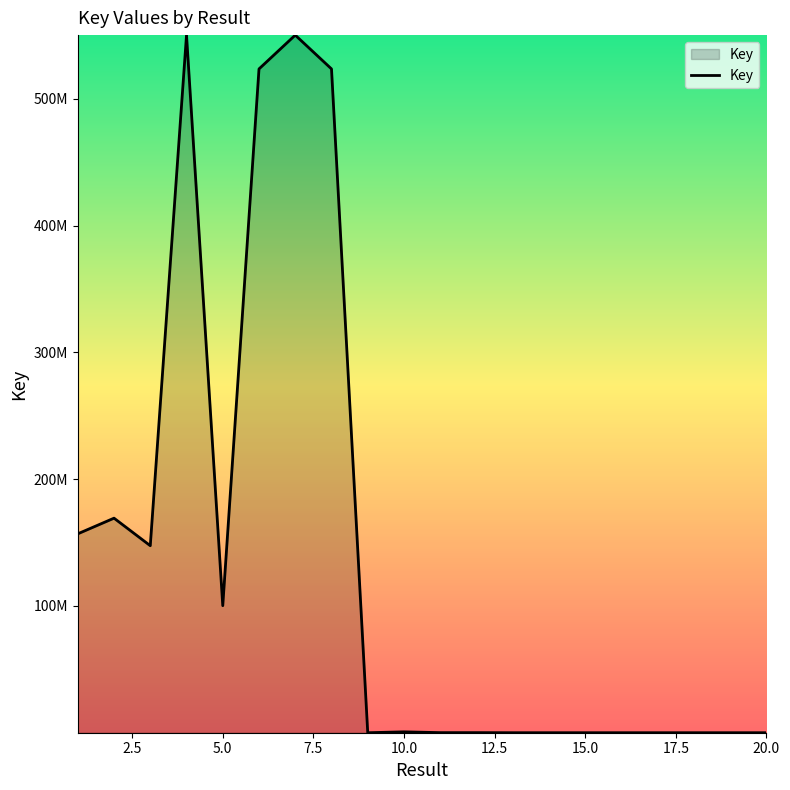

What is the difference between the maximum and second lowest values?

550399603